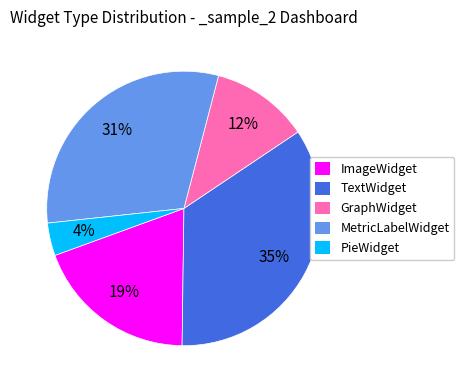

Between GraphWidget and ImageWidget, which is larger?

ImageWidget